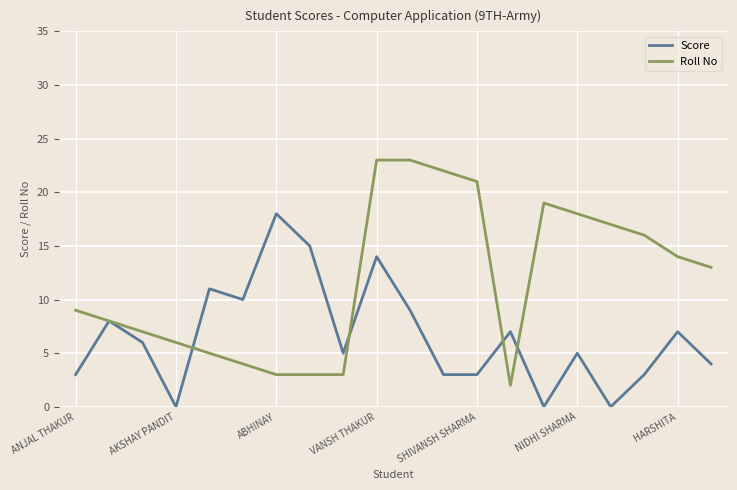

List the series in order of their peak value, highest first.

Roll No, Score